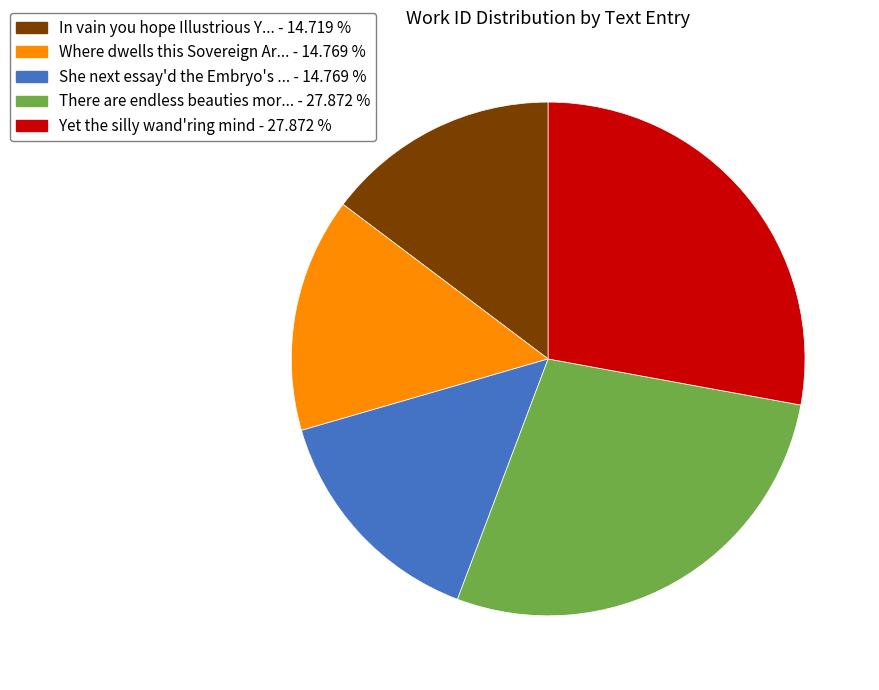

Does any single category account for the majority?

No